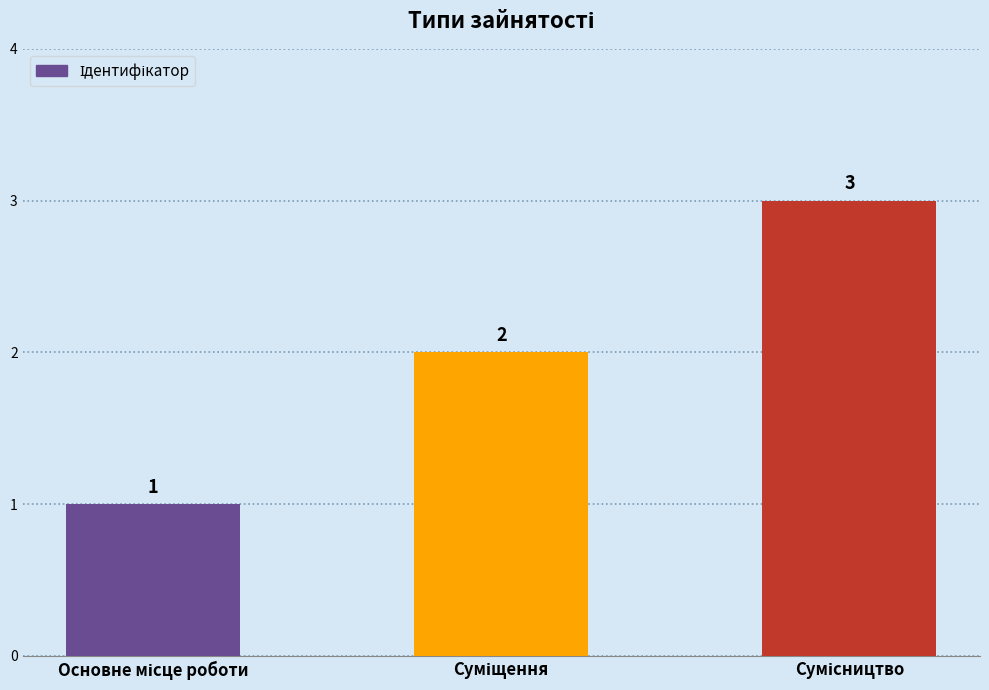

What is the value of the 1st bar from the left?

1